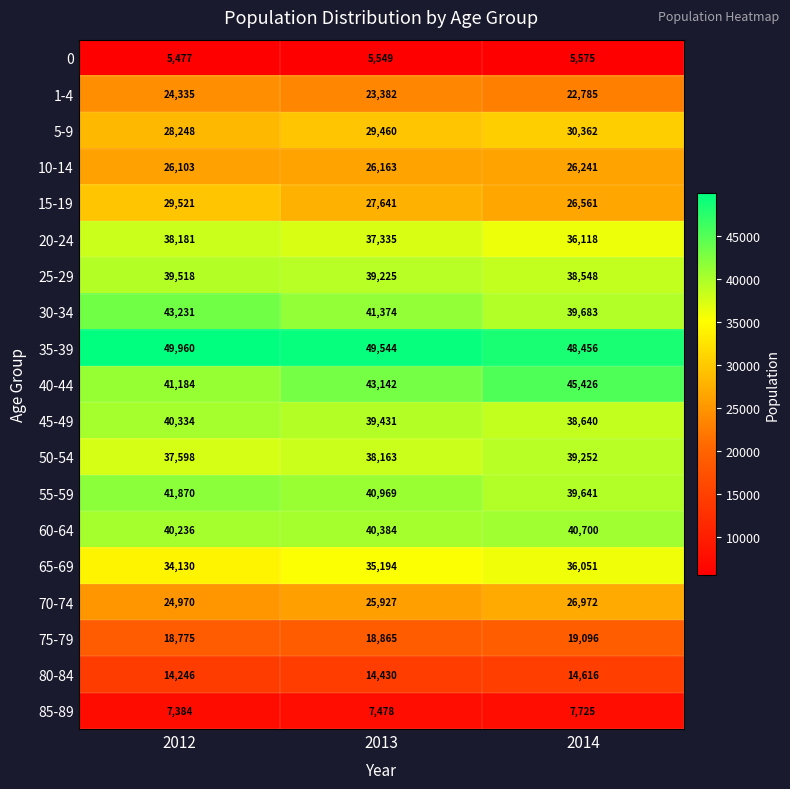

What is the spread (max minus min) of values at 2013?

43995